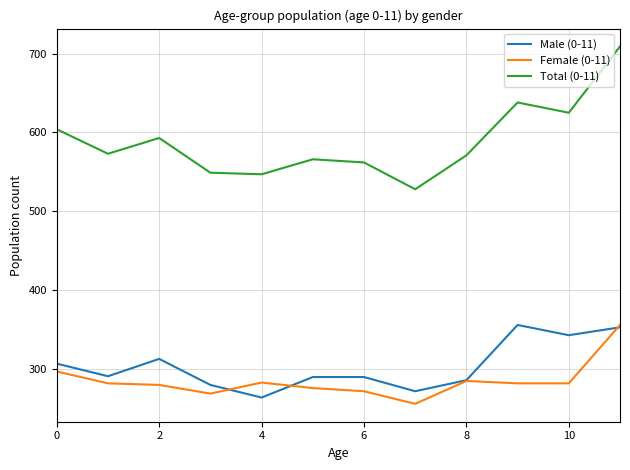

What is the highest value of the Female (0-11) series?

356